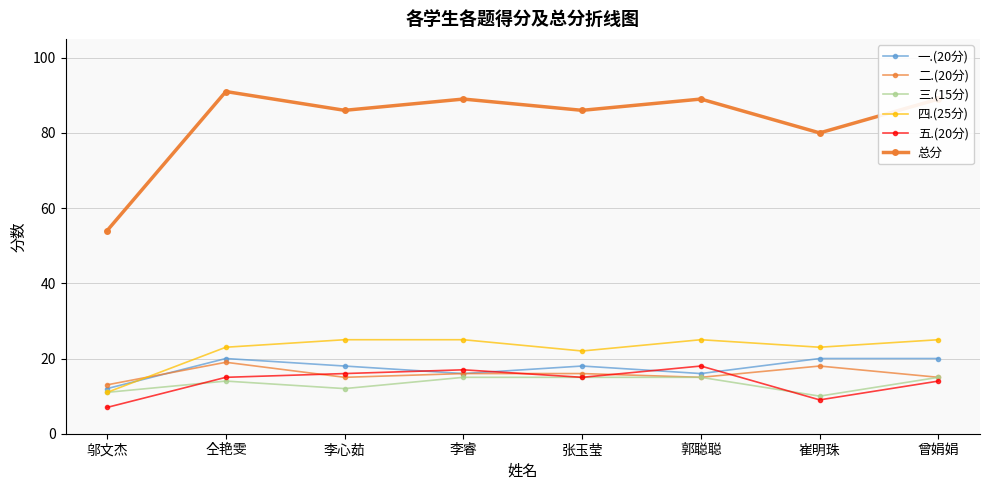

Is this an area chart (filled region under the line)?

No